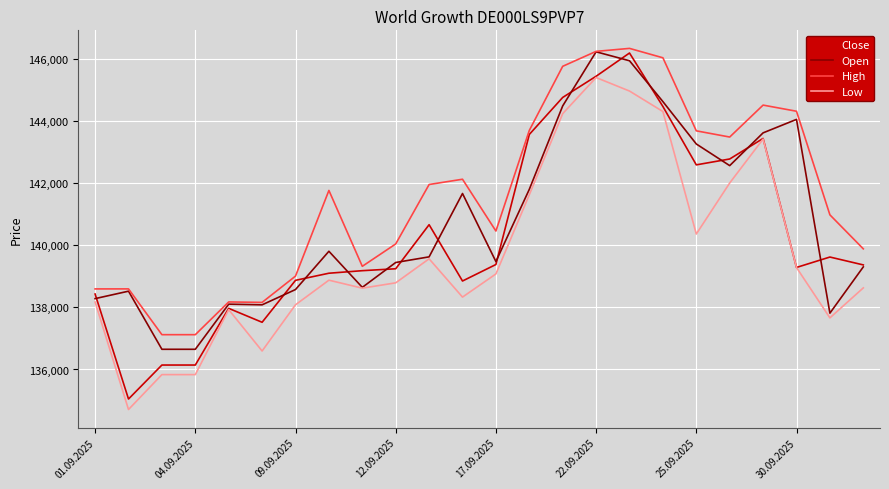

List the series in order of their overall mean, lowest first.

Low, Close, Open, High